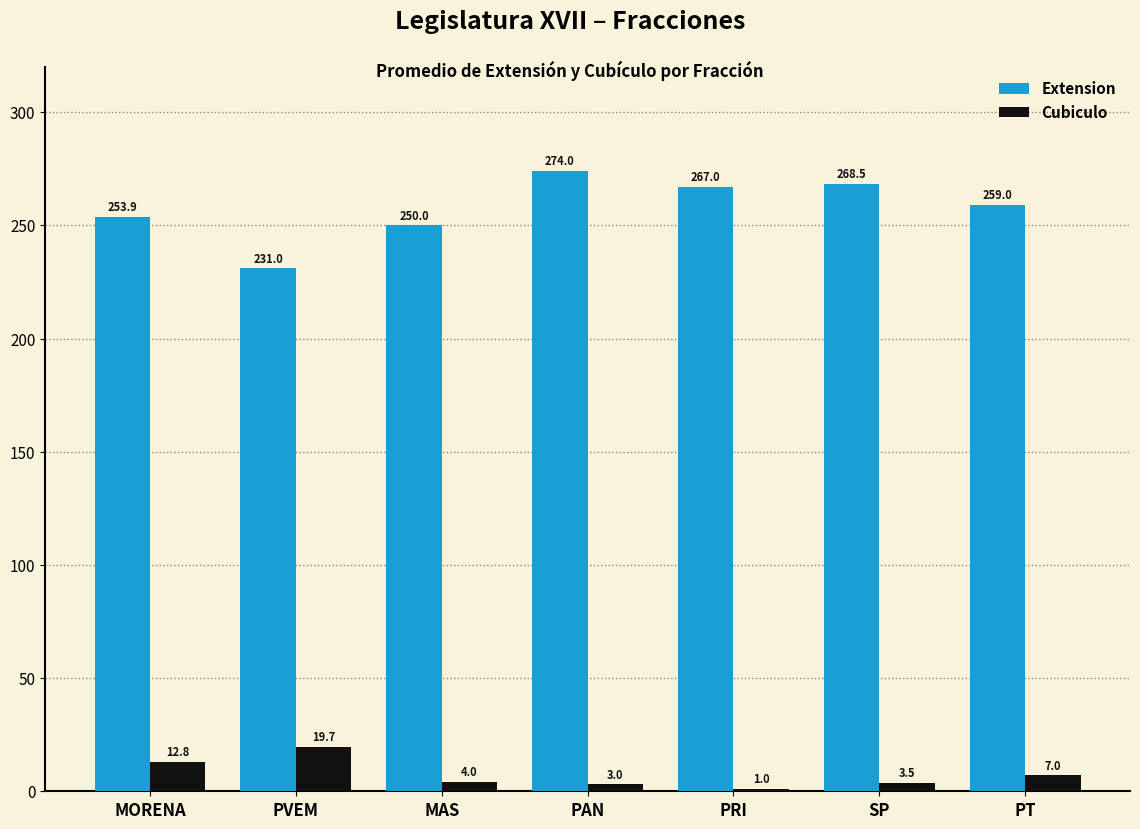

At which category is the sum across all series the highest?

PAN